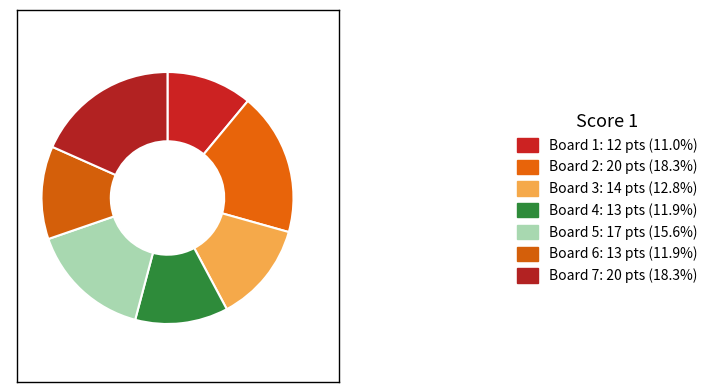

Count the number of slices in the pie.

7